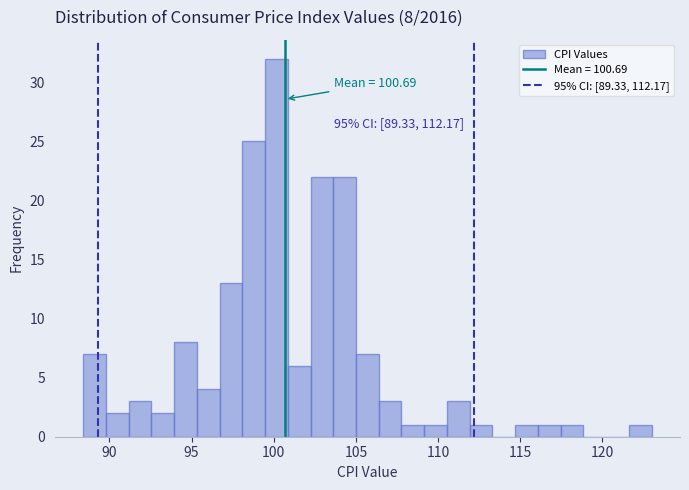

Around what value on the x-axis is the tallest bar? Give the approximate position of its centre, as read against the axis.

100.0